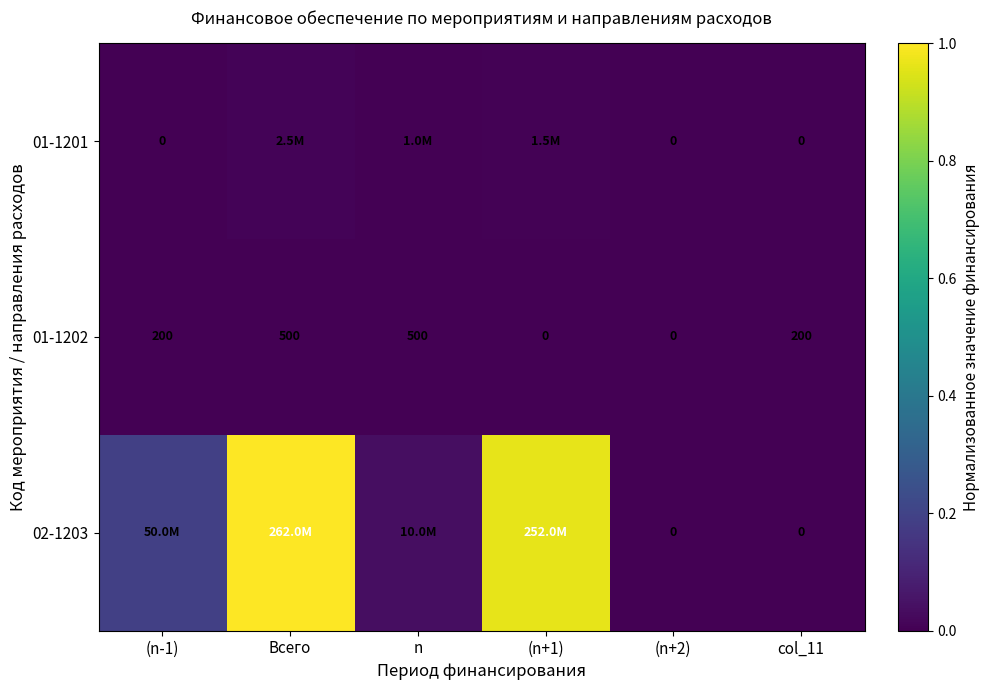

How many values in the 01-1202 series are below 200?

2